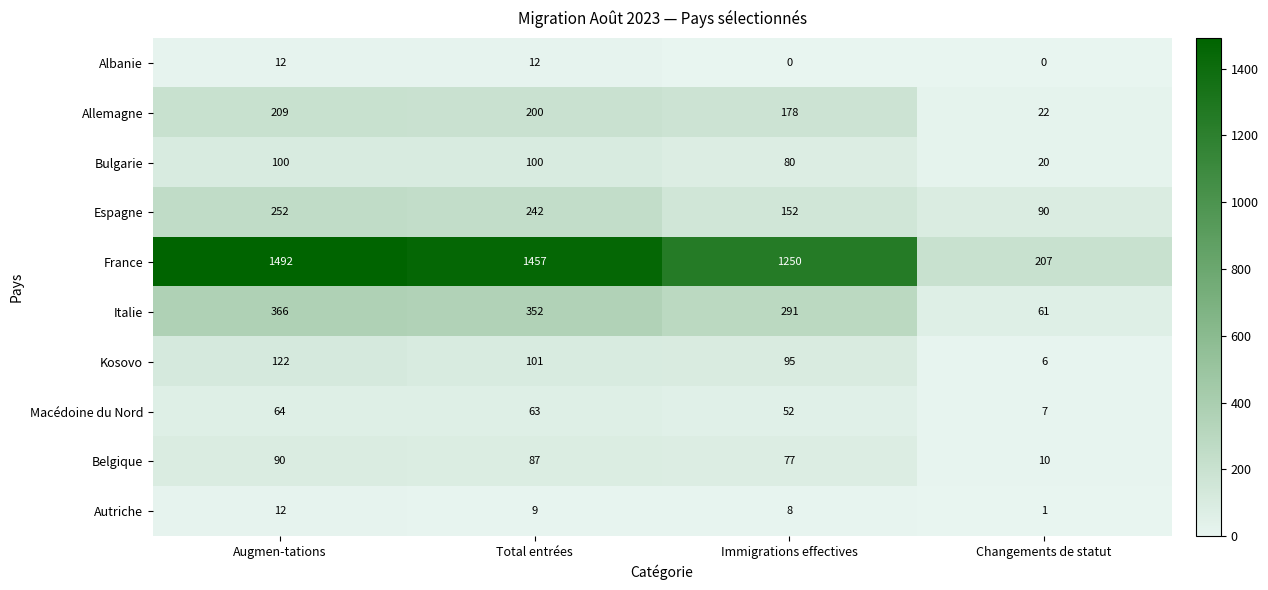

What is the greatest value displayed?

1492